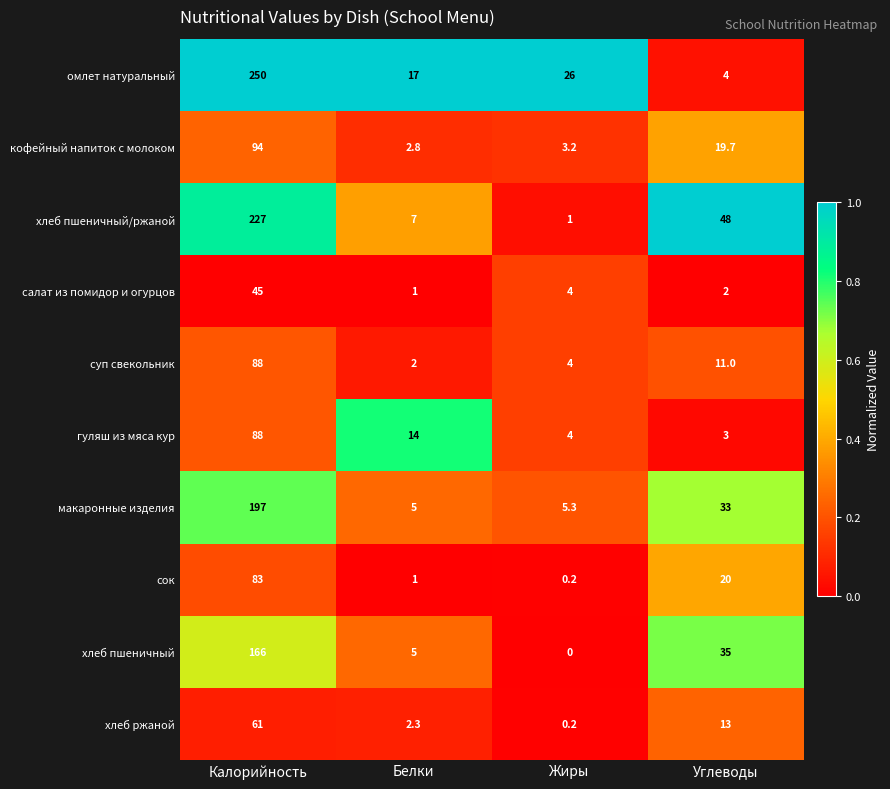

Where does the суп свекольник series first go above 11?

Калорийность